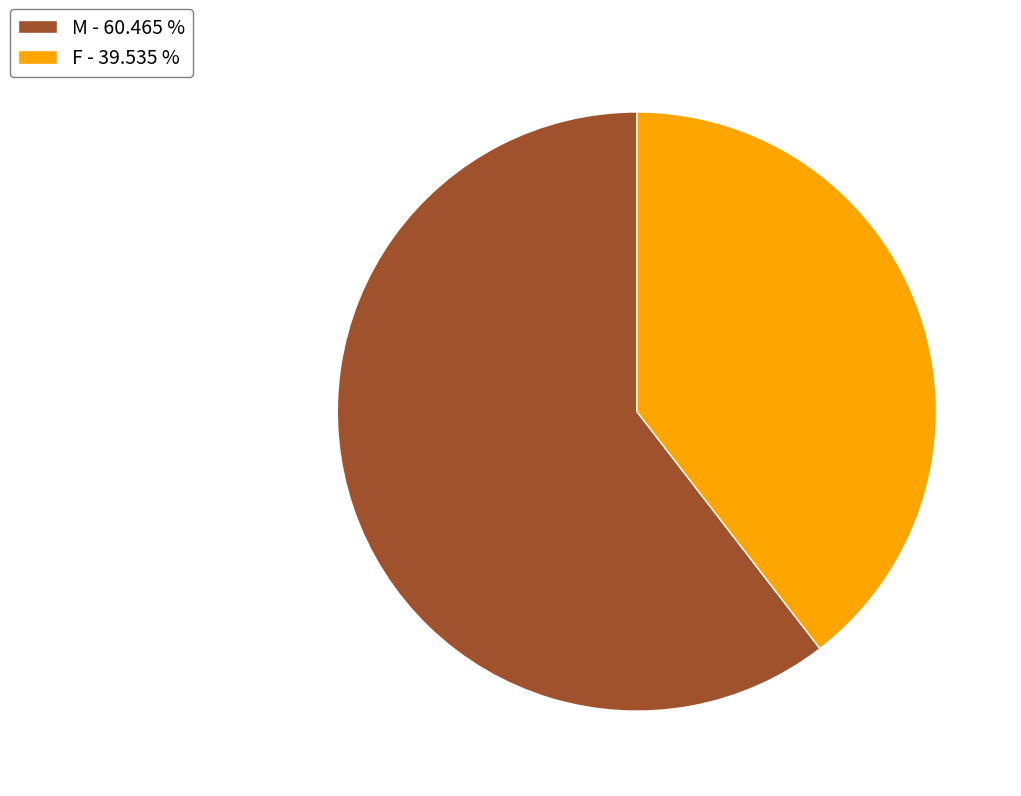

How many segments does this pie chart have?

2